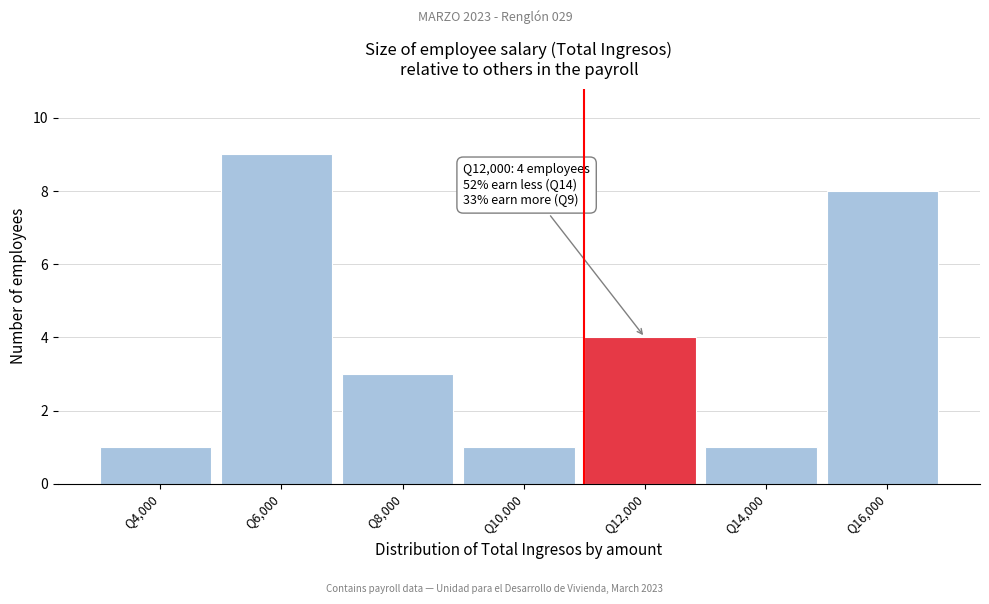

Reading left to right, transcribe all the data shown in this chart.

1	9	3	1	4	1	8